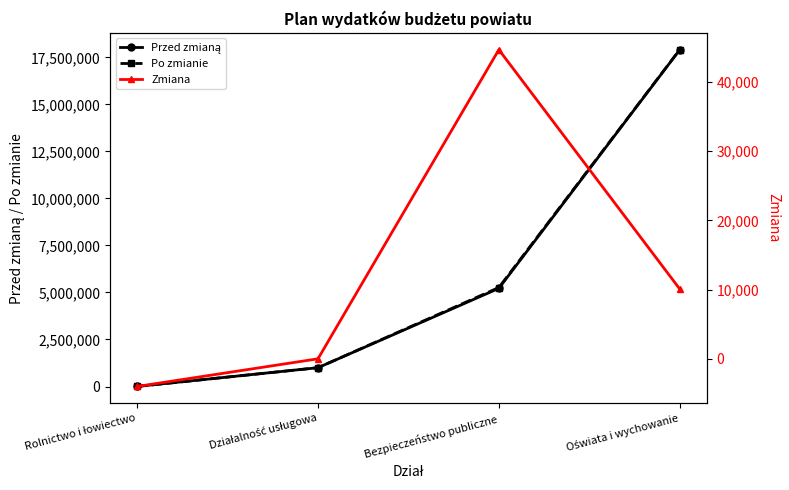

True or false: Po zmianie has a value of 8301730.8 at Oświata i wychowanie.

False